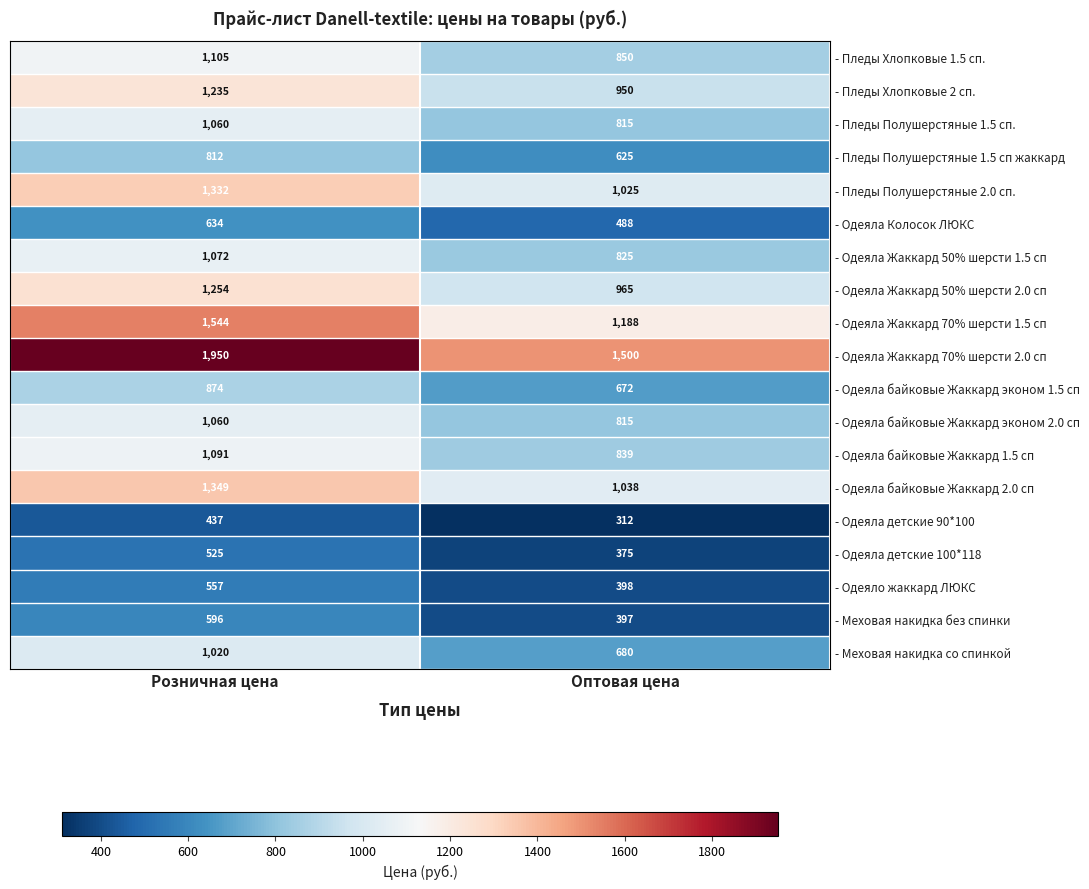

At which category is the sum across all series the highest?

Розничная цена